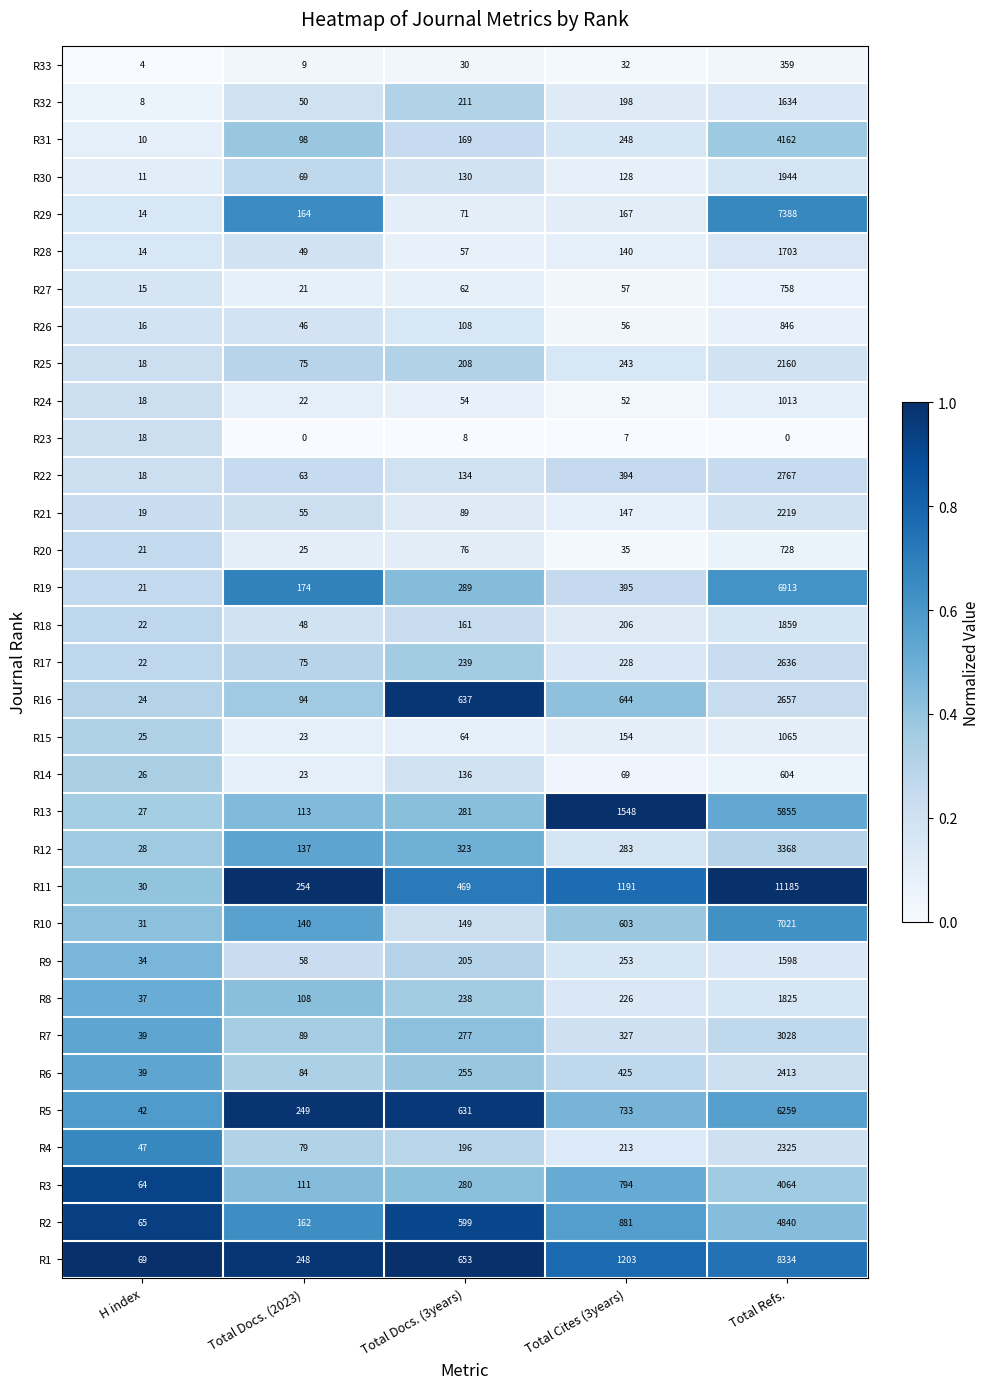

What is the approximate value of R7 at Total Docs. (2023)?

89